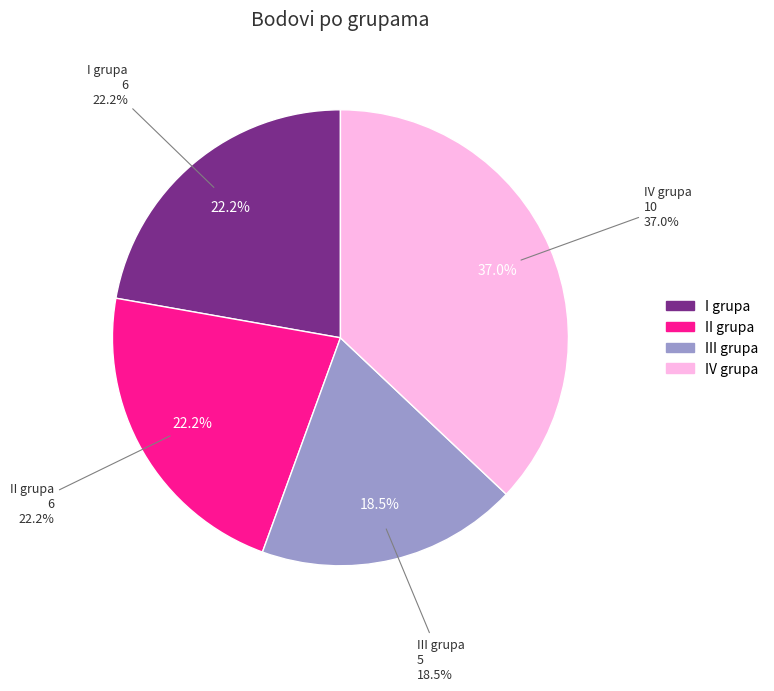

Is there a majority slice in this chart?

No